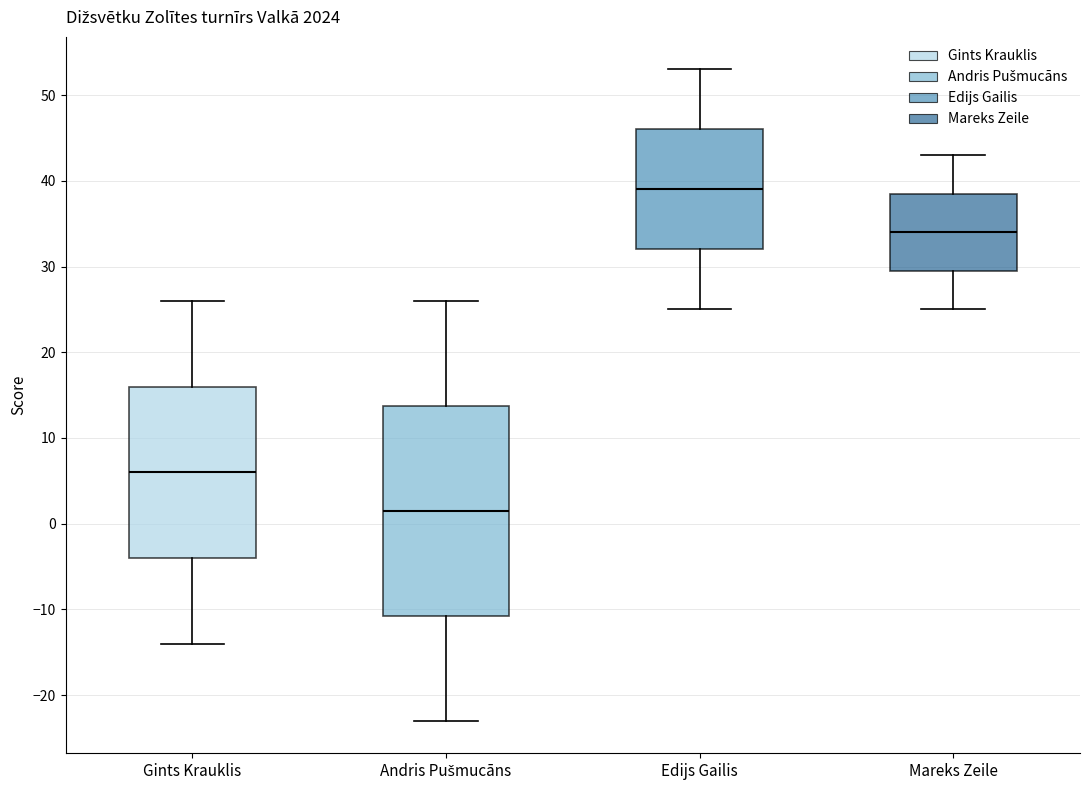

Comparing the boxes themselves (not the whiskers), which one is the tallest?

Andris Pušmucāns